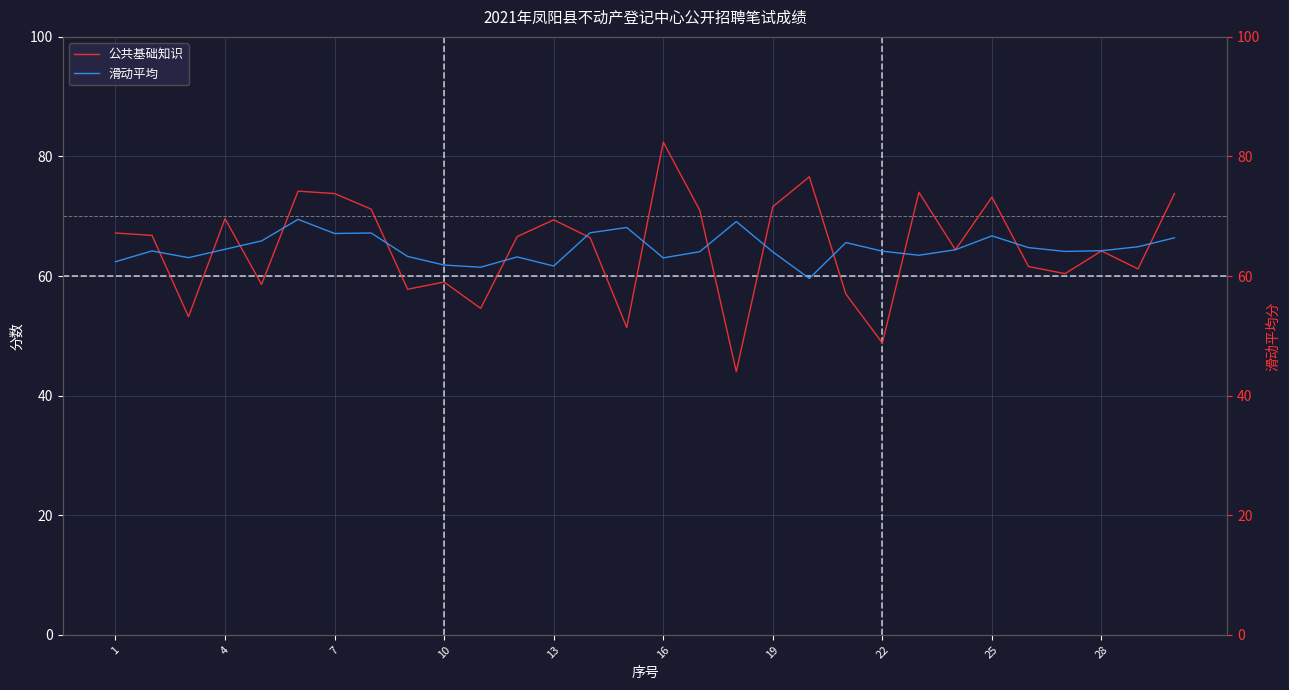

How many times do 滑动平均 and 公共基础知识 cross each other?

14